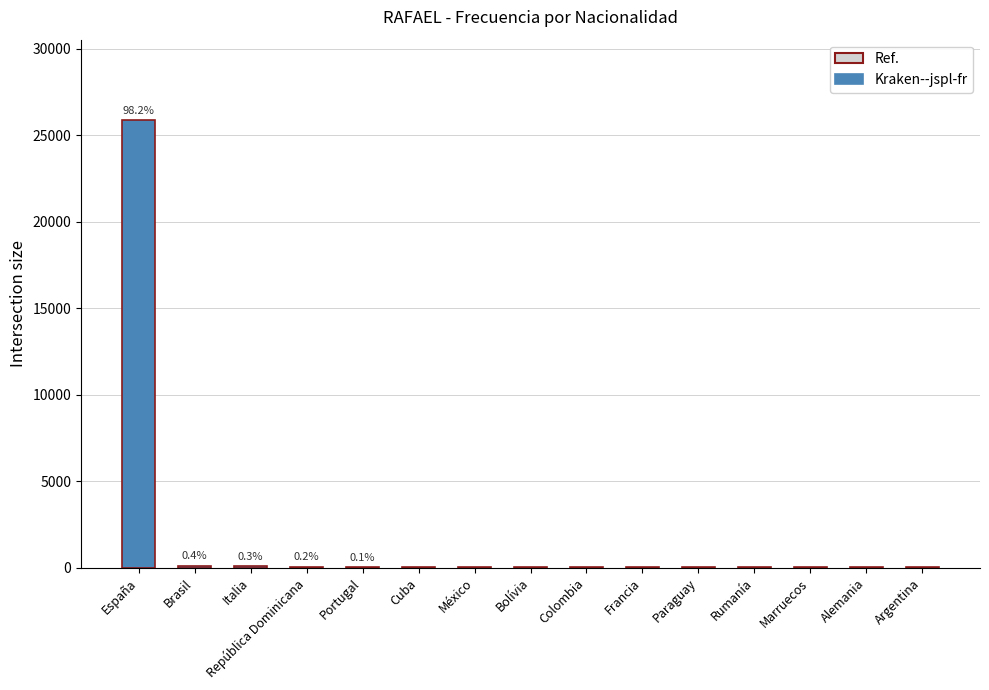

Which category has the highest value across all series?

España